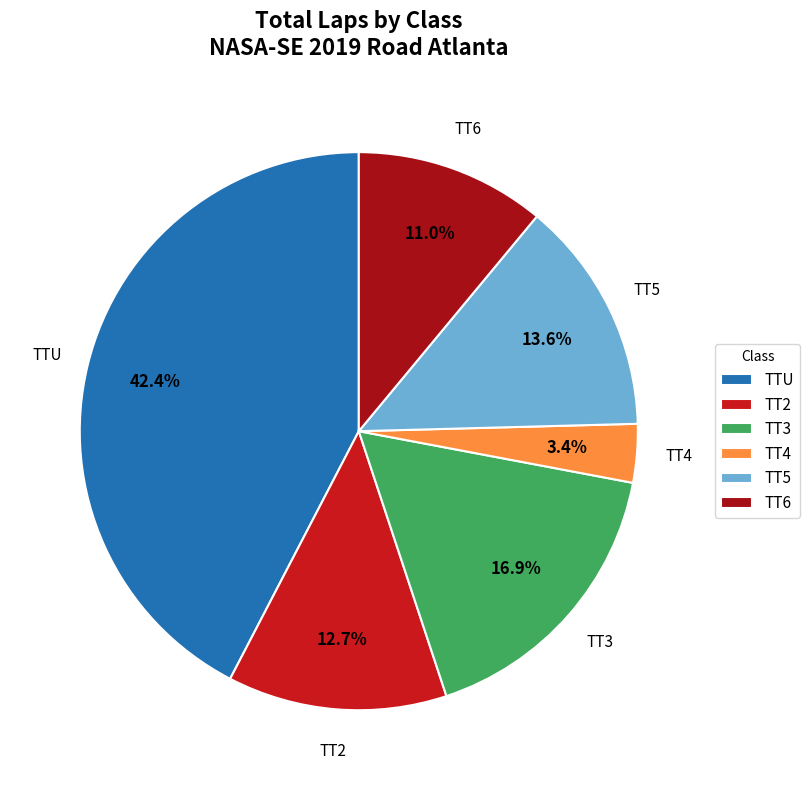

Does TT3 account for over 50% of the chart?

No